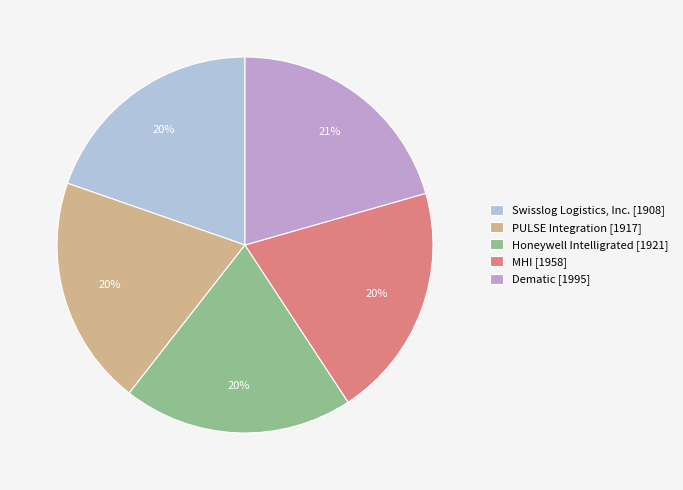

To the nearest percent, what is the combined percentage of MHI [1958] and Swisslog Logistics, Inc. [1908]?

40%